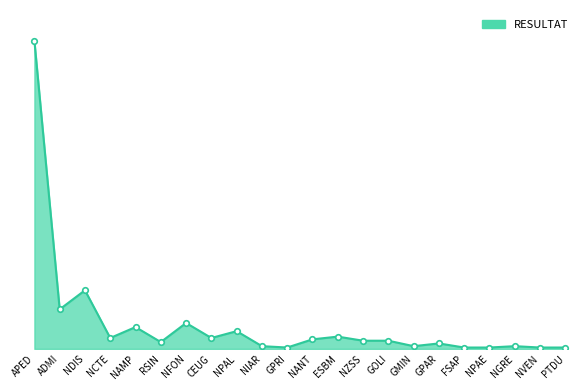

At which category does the chart reach its minimum across all series?

GPRI